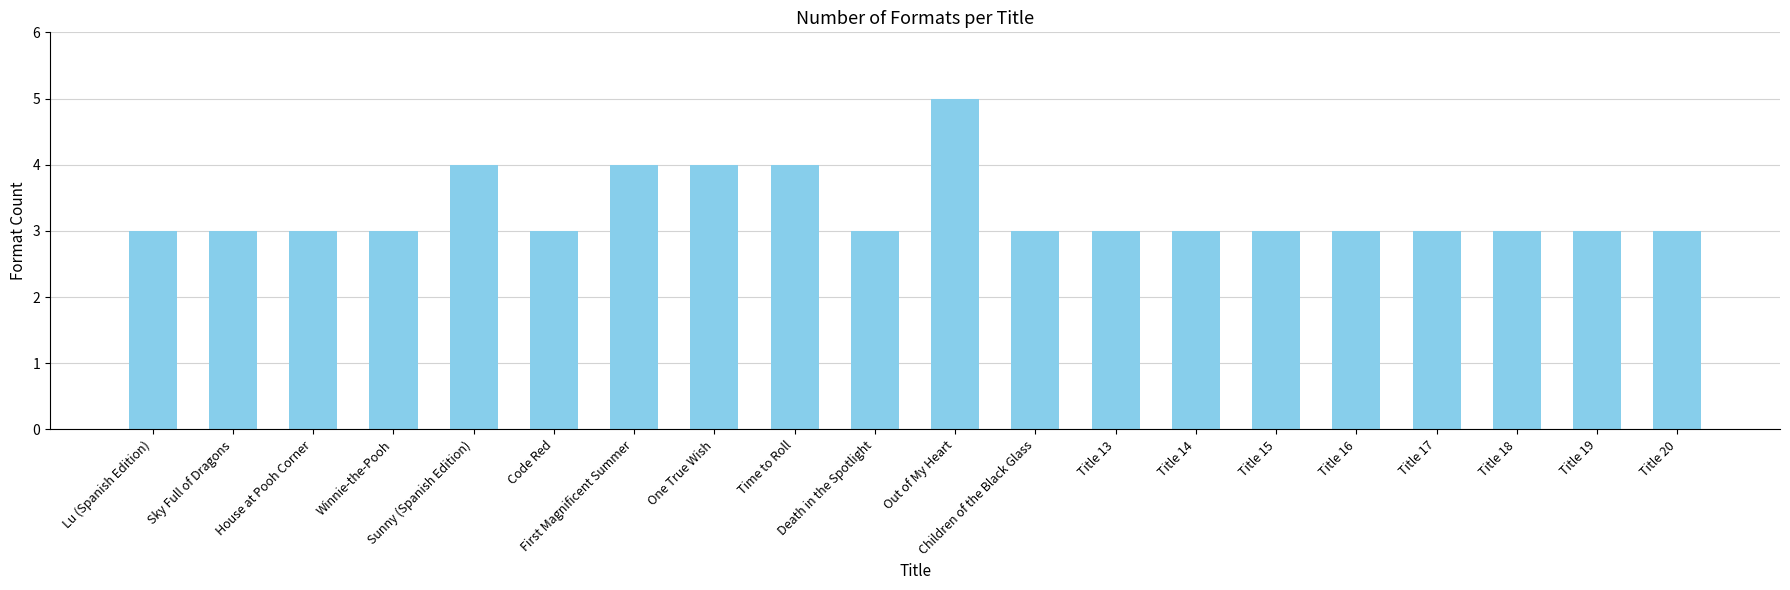

Approximately how many times larger is the value at One True Wish compared to Title 17?

1.3